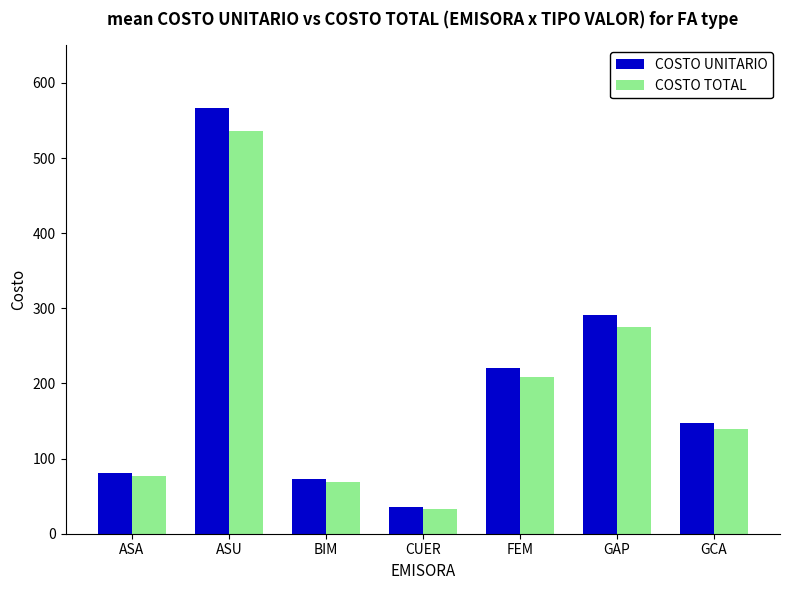

Which series changed the most between BIM and GAP?

COSTO UNITARIO